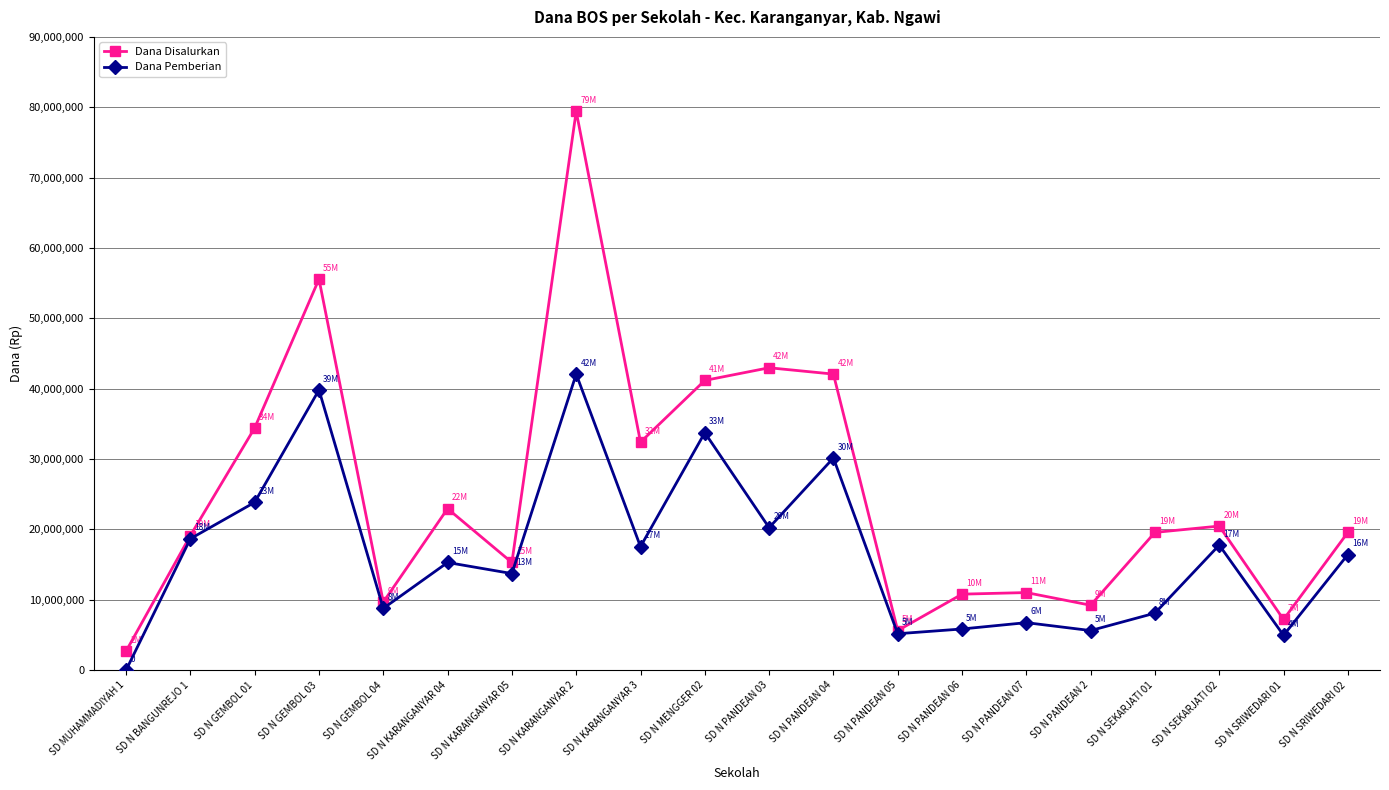

What is the value of the Dana Disalurkan point at the 7th from the left?

15300000